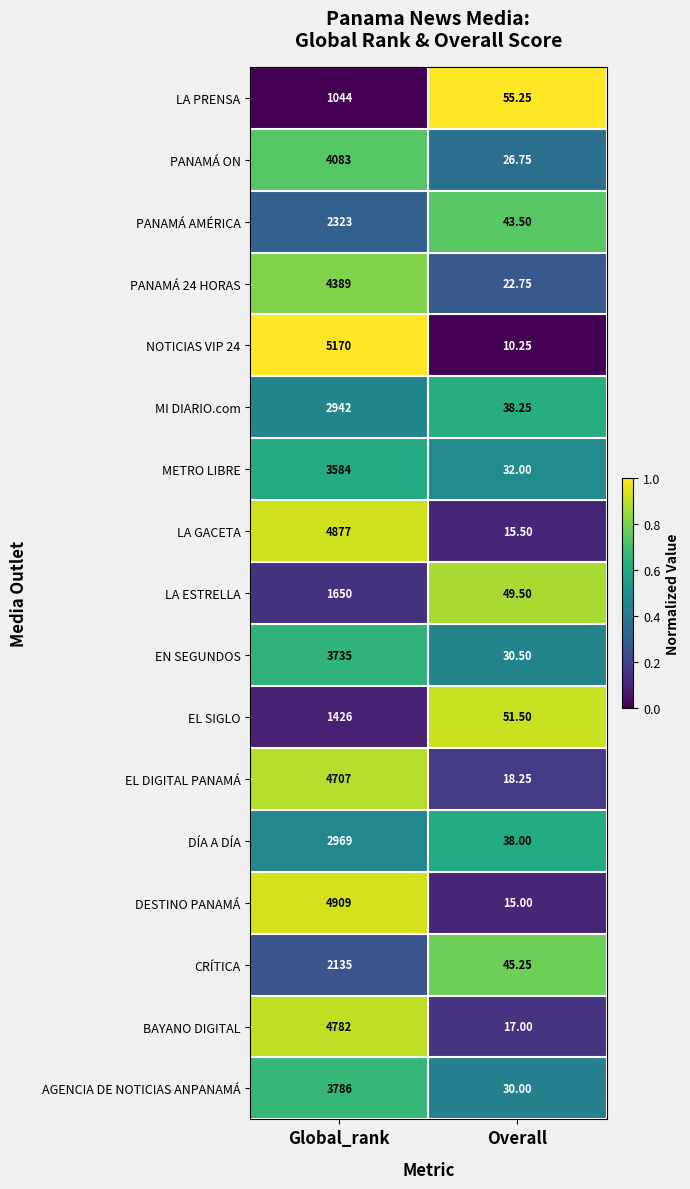

At which category is the sum across all series the highest?

Global_rank